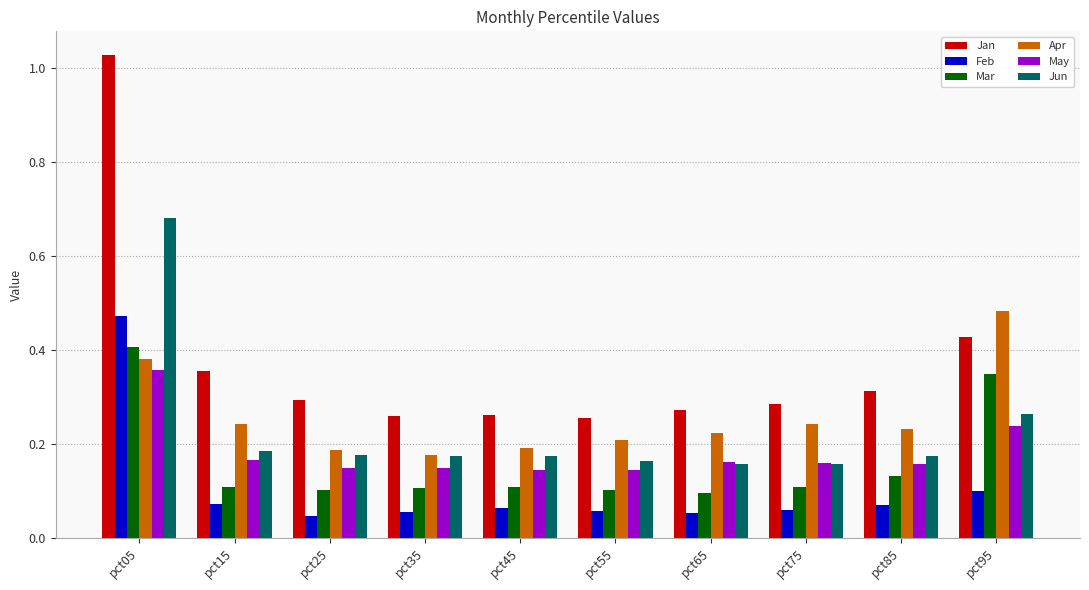

Which series changed the most between pct75 and pct95?

Mar